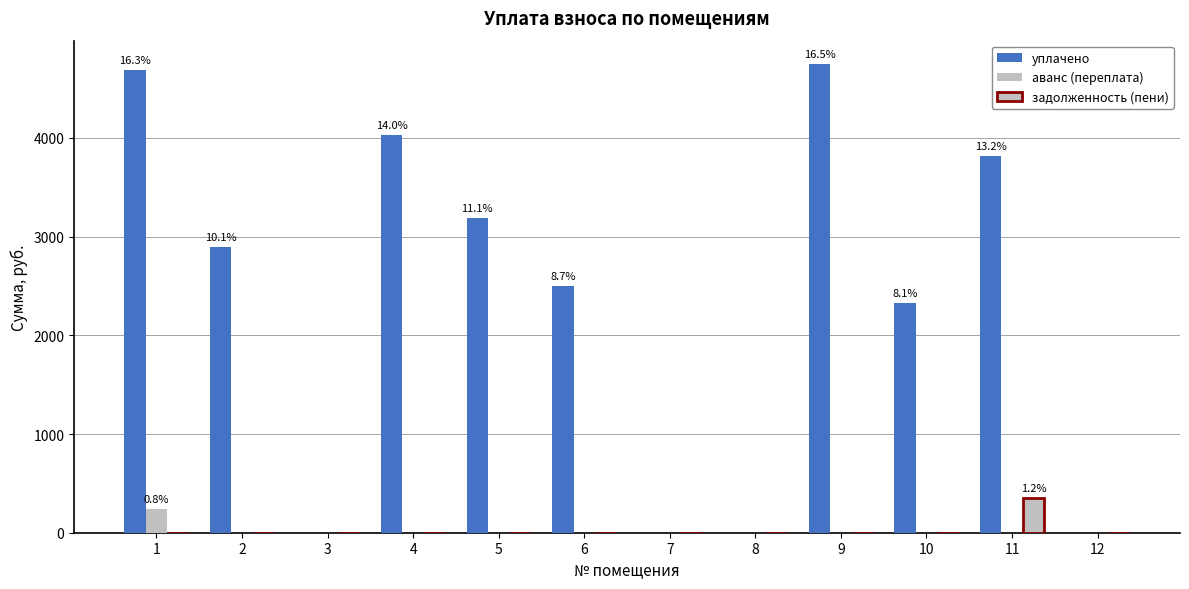

Does the chart contain stacked bars?

No